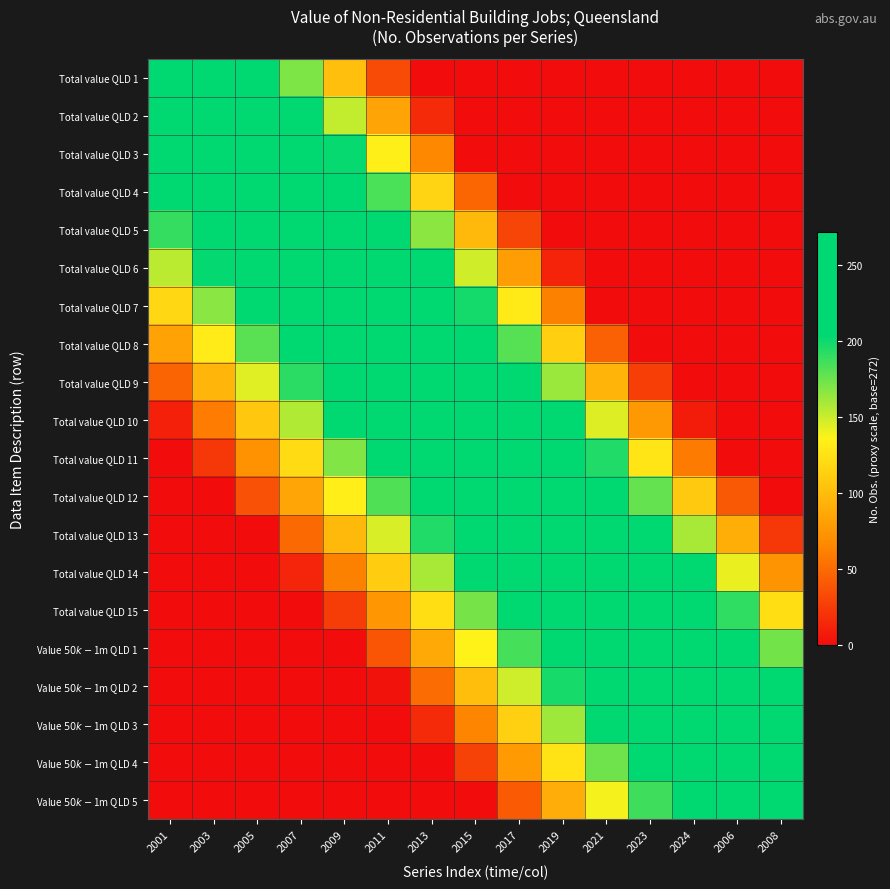

At which category is the sum across all series the highest?

2013